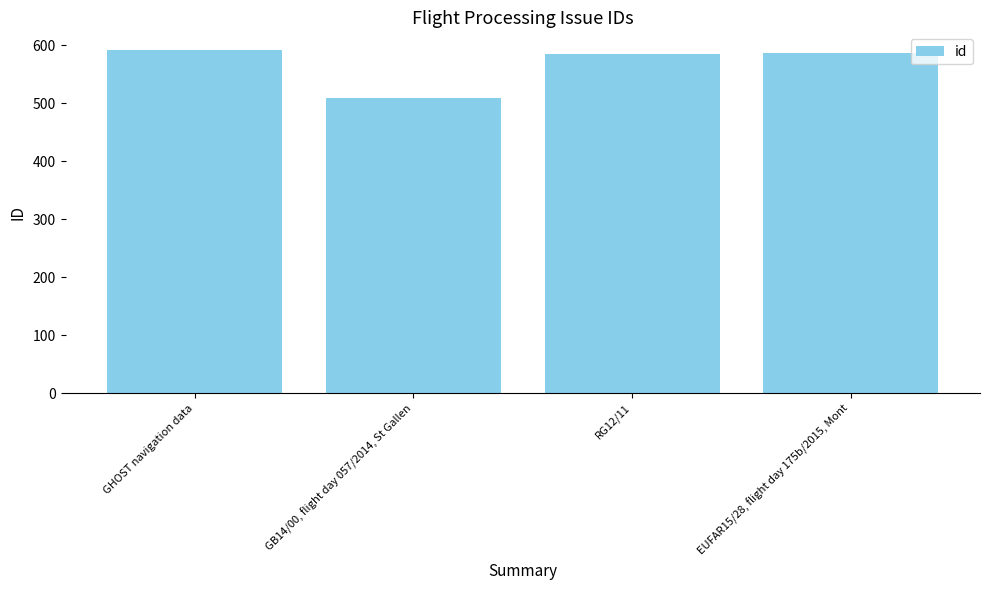

Which label corresponds to the smallest value in the chart?

GB14/00, flight day 057/2014, St Gallen